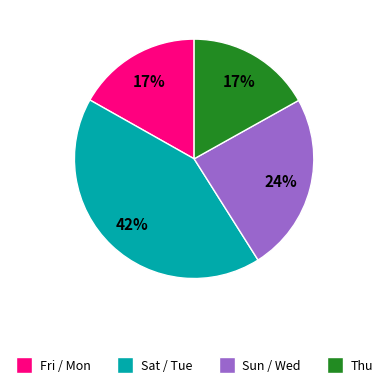

To the nearest percent, what is the difference between the largest and smallest slice percentages?

25%